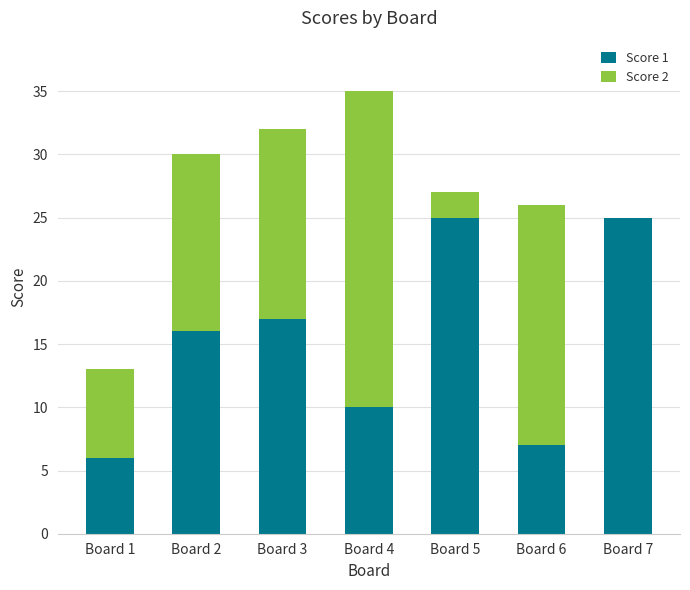

How many series are shown in this chart?

2